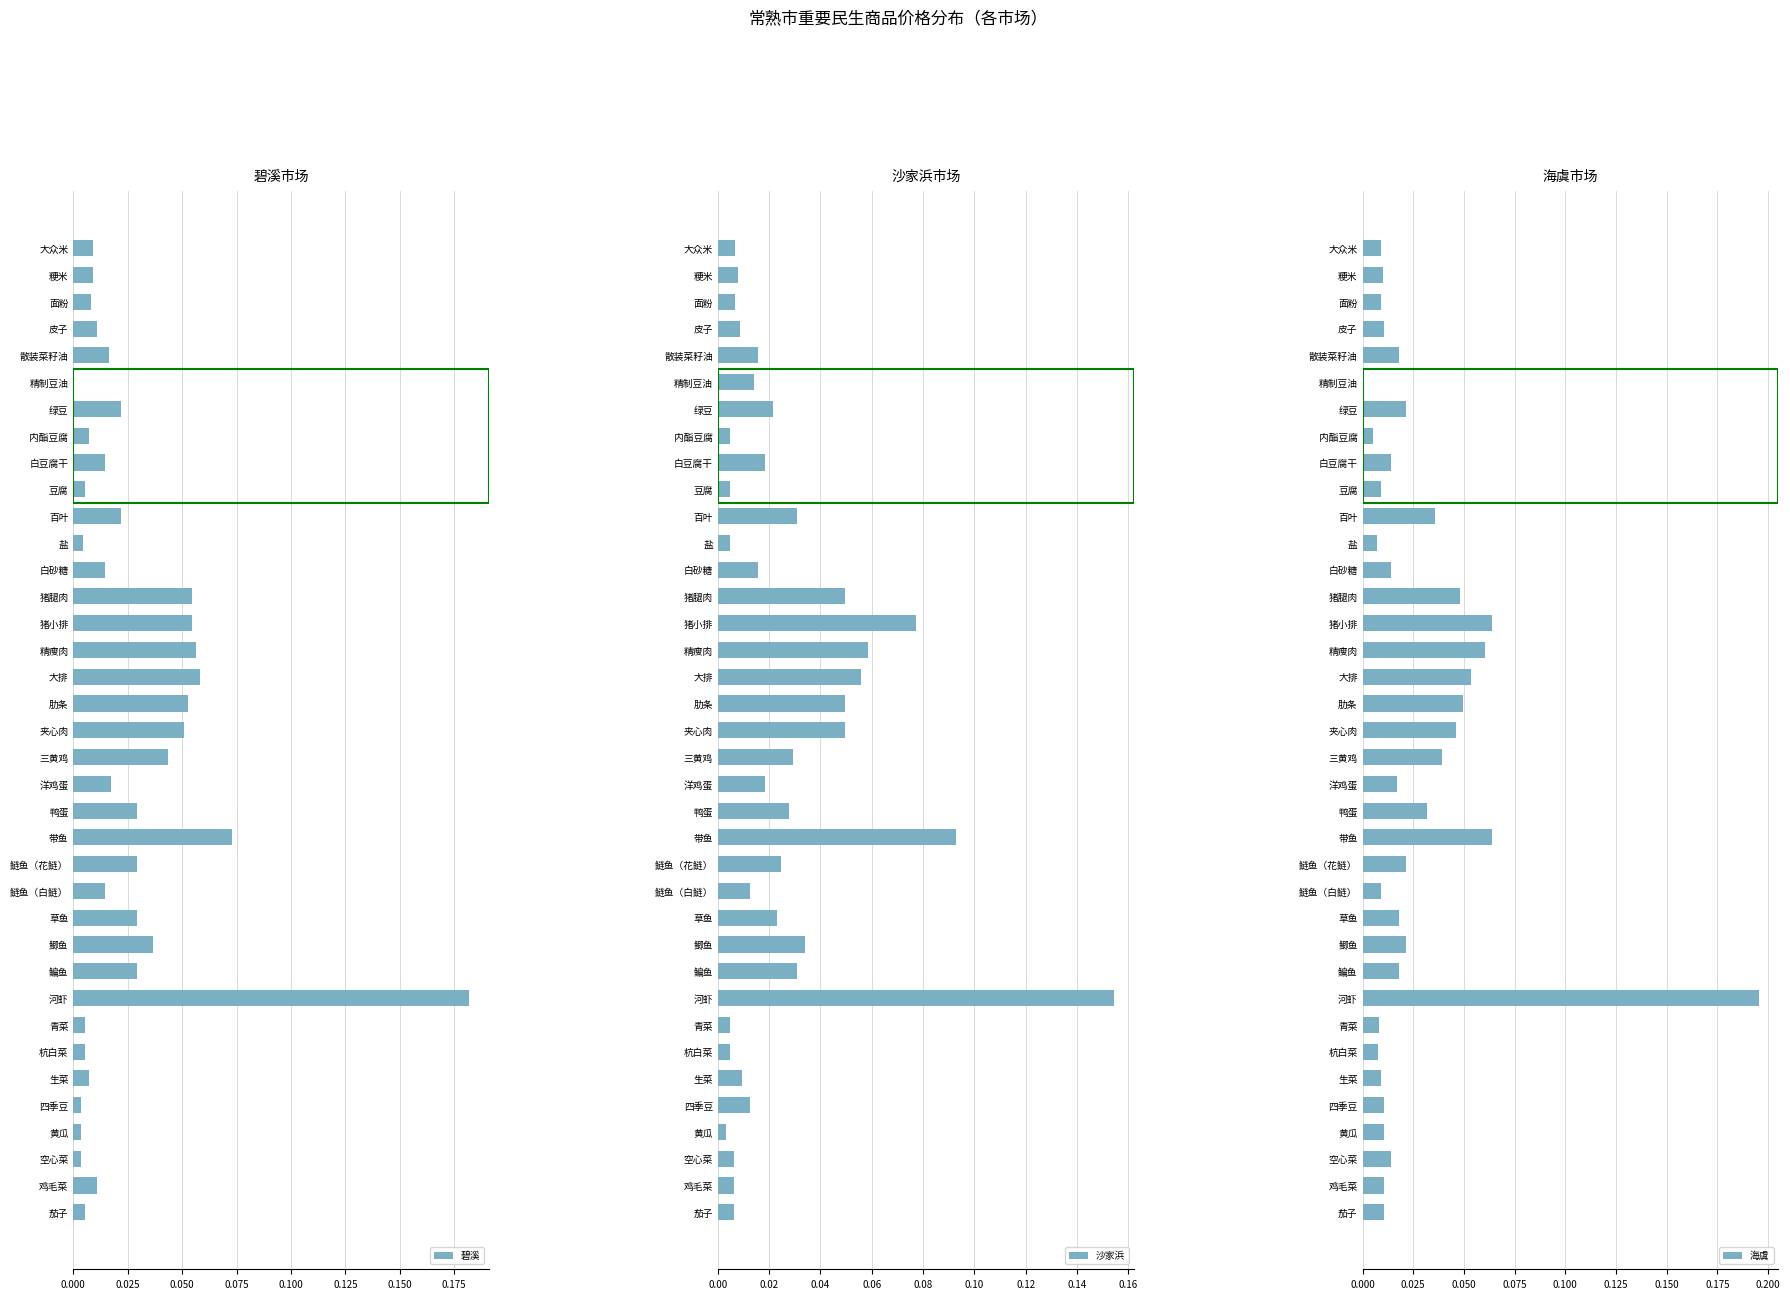

How many distinct data groups are displayed?

3